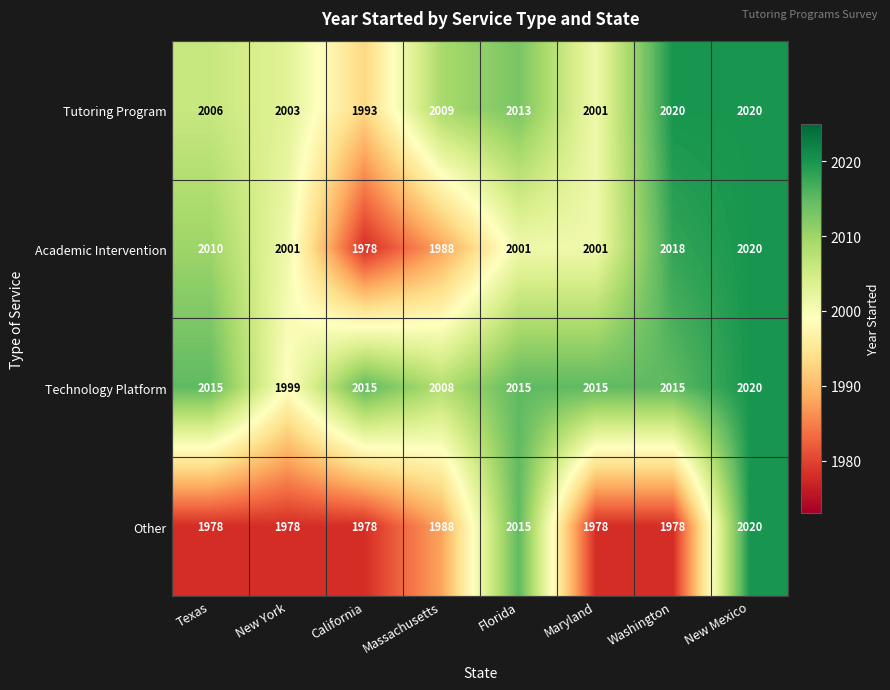

List the series in order of their overall mean, lowest first.

Other, Academic Intervention, Tutoring Program, Technology Platform